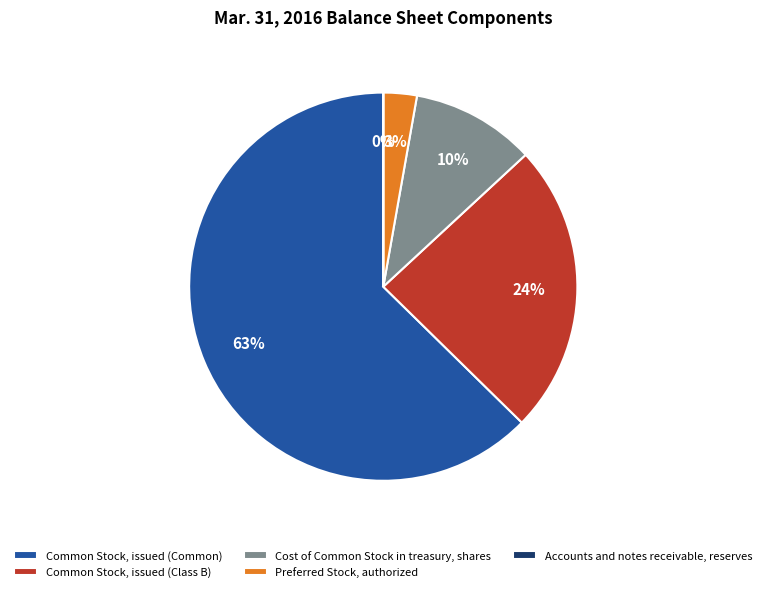

To the nearest percent, what is the average slice percentage?

20%